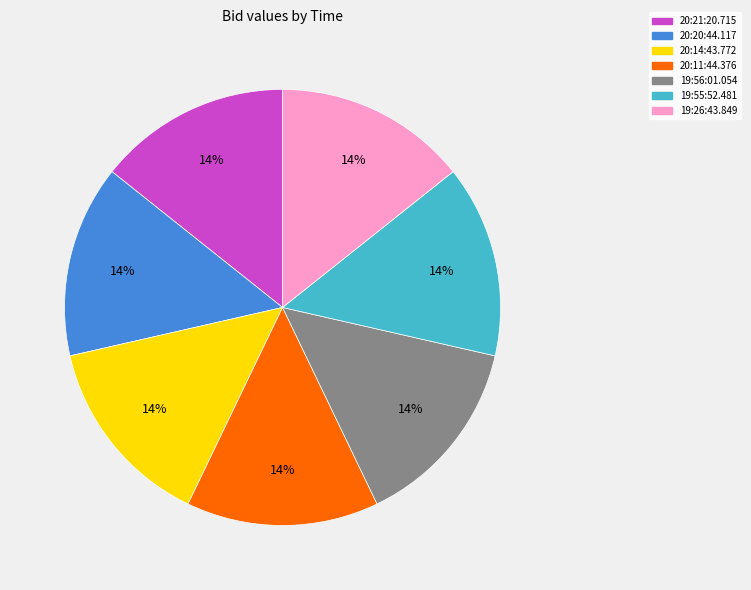

Approximately how many times larger is the value at 20:20:44.117 compared to 19:26:43.849?

1.0